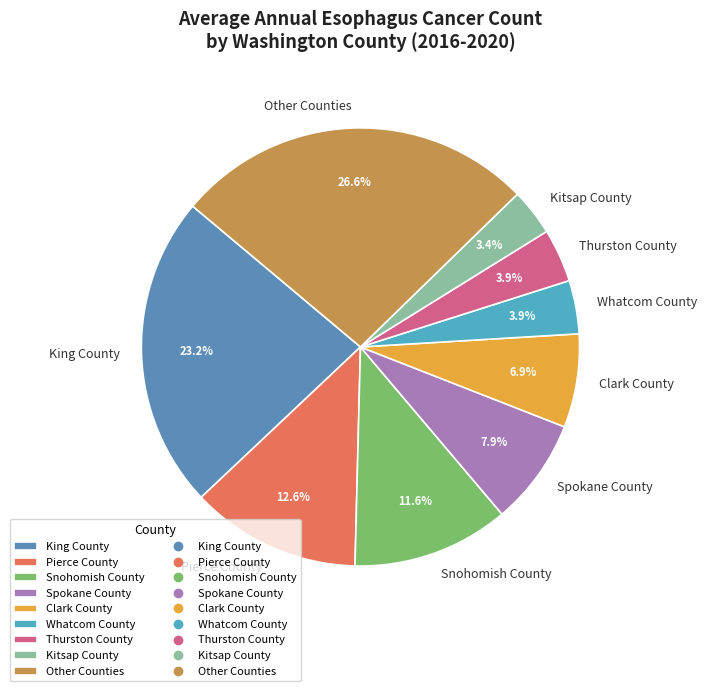

What is the largest slice in the pie chart?

Other Counties